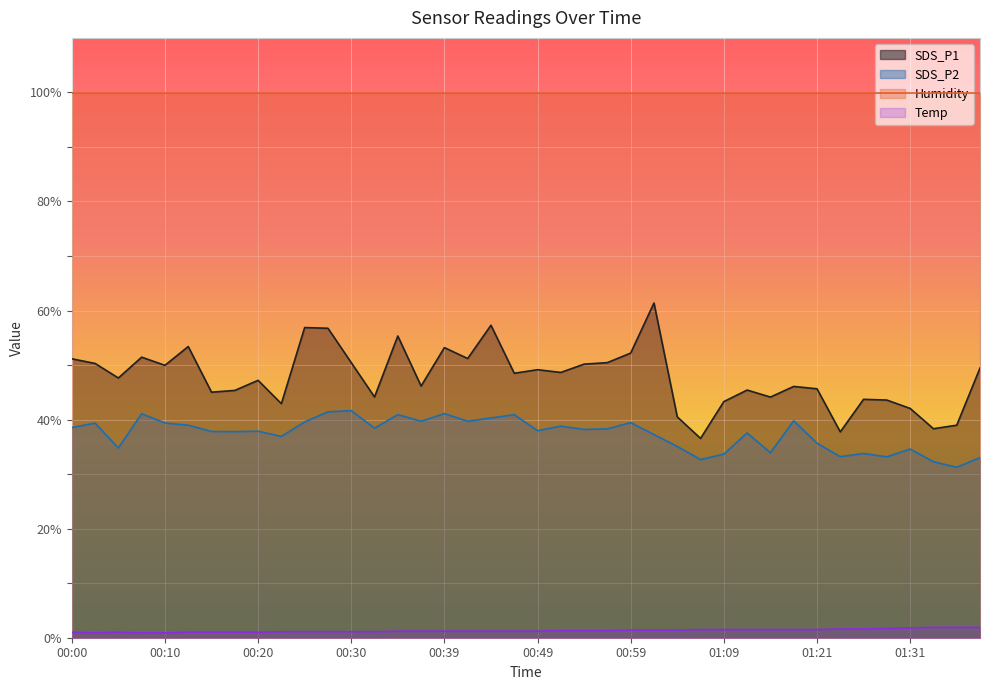

What is the difference between the second highest and second lowest values in the SDS_P2 series?

9.1